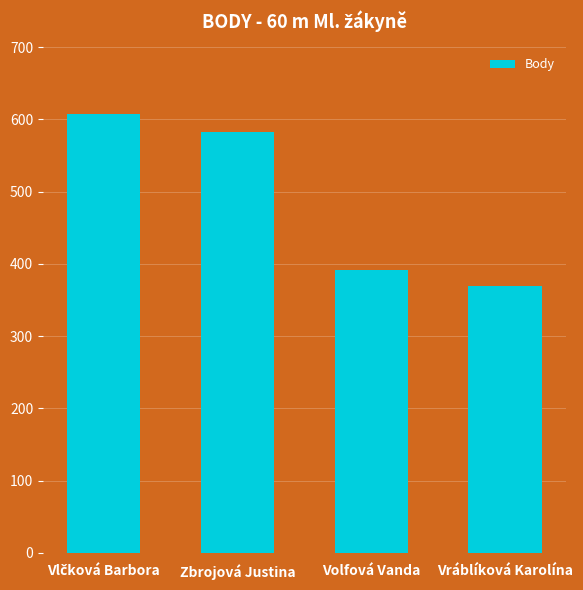

What is the change in value from Zbrojová Justina to Vráblíková Karolína?

-213